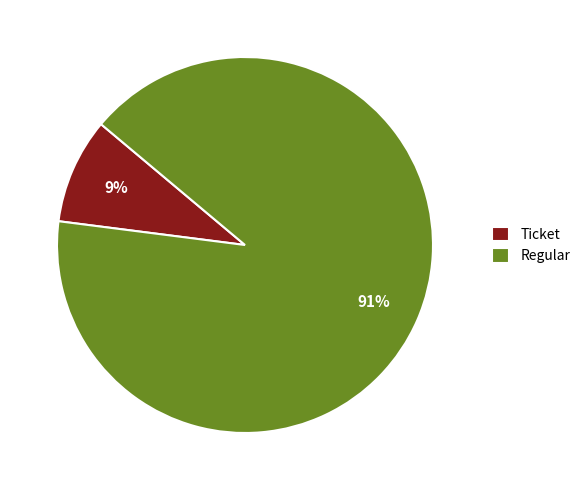

How many slices are in this pie chart?

2